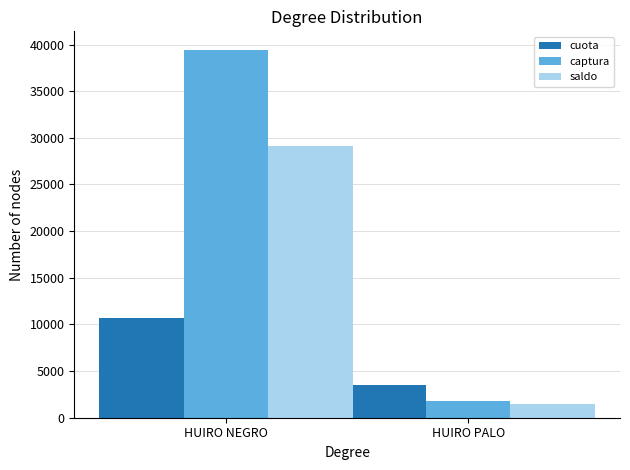

Is the value of cuota at HUIRO PALO greater than the value of saldo at HUIRO NEGRO?

No